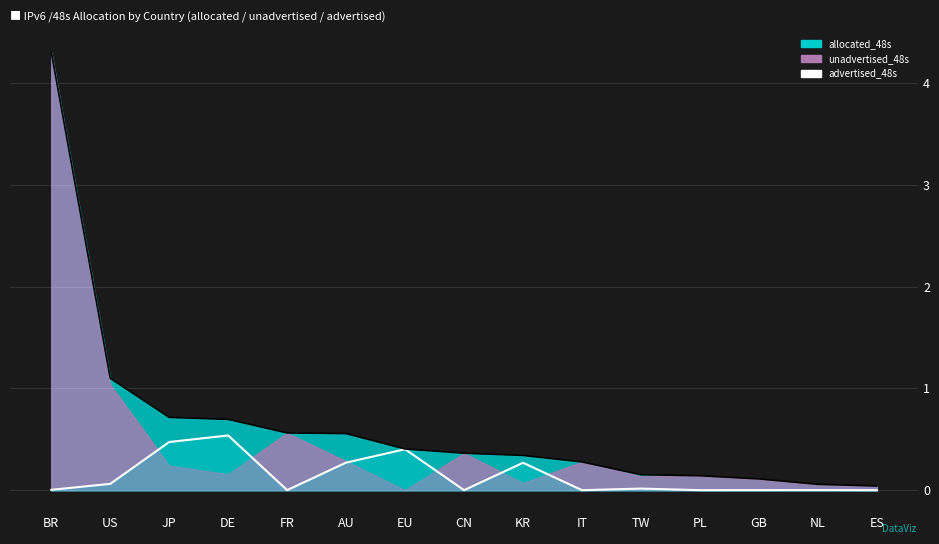

Is it true that allocated_48s equals 0.1 at PL?

True